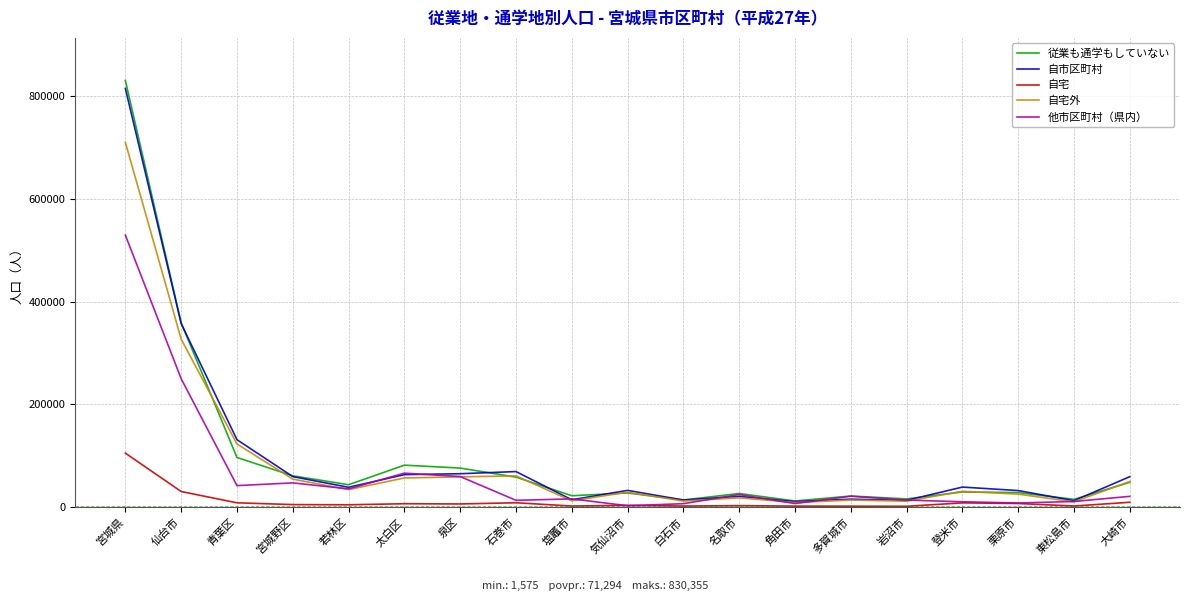

What is the difference between the maximum and minimum values in the 他市区町村（県内） series?

526736